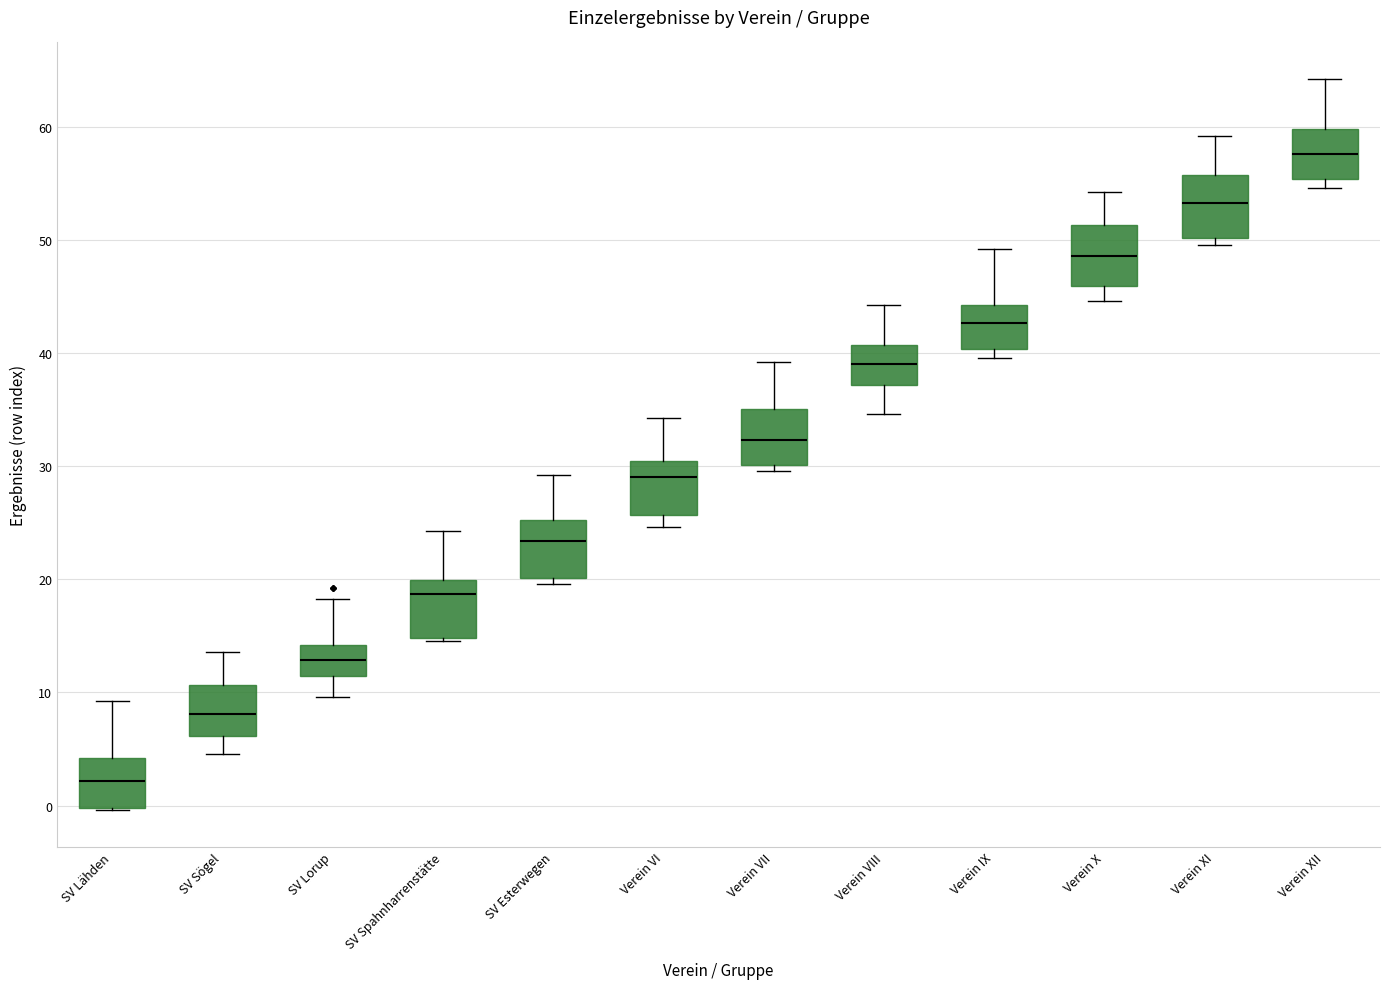

Reading left to right, read every box against the y-axis: the position of its median line, the range the box covers, and the ends of its whiskers. The values are not printed on the chart, so give them approximately, as read against the axis.

SV Lähden: median 2, box 0 to 4, whiskers 0 to 9
SV Sögel: median 8, box 6 to 11, whiskers 5 to 14
SV Lorup: median 13, box 11 to 14, whiskers 10 to 18
SV Spahnharrenstätte: median 19, box 15 to 20, whiskers 15 to 24
SV Esterwegen: median 23, box 20 to 25, whiskers 20 (just below the box's lower edge) to 29
Verein VI: median 29, box 26 to 30, whiskers 25 to 34
Verein VII: median 32, box 30 to 35, whiskers 30 (just below the box's lower edge) to 39
Verein VIII: median 39, box 37 to 41, whiskers 35 to 44
Verein IX: median 43, box 40 to 44, whiskers 40 (just below the box's lower edge) to 49
Verein X: median 49, box 46 to 51, whiskers 45 to 54
Verein XI: median 53, box 50 to 56, whiskers 50 (just below the box's lower edge) to 59
Verein XII: median 58, box 55 to 60, whiskers 55 (just below the box's lower edge) to 64